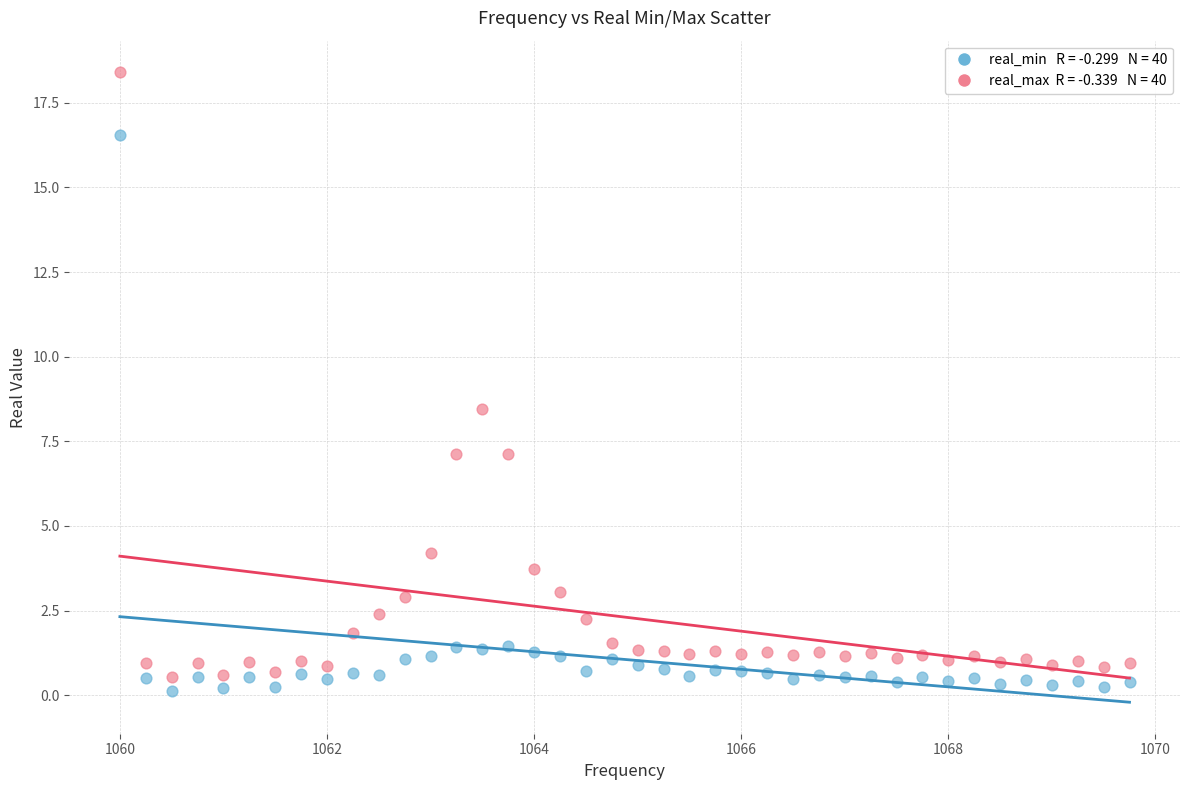

Across all series, what Y value is closest to 9?

8.4